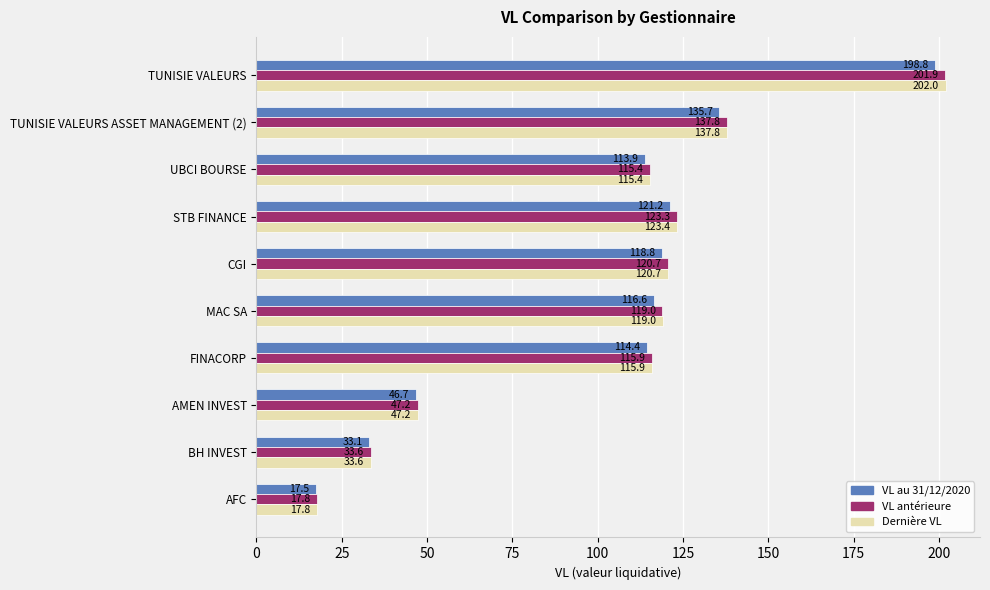

The VL au 31/12/2020 series shows 45.1 at STB FINANCE. True or false?

False